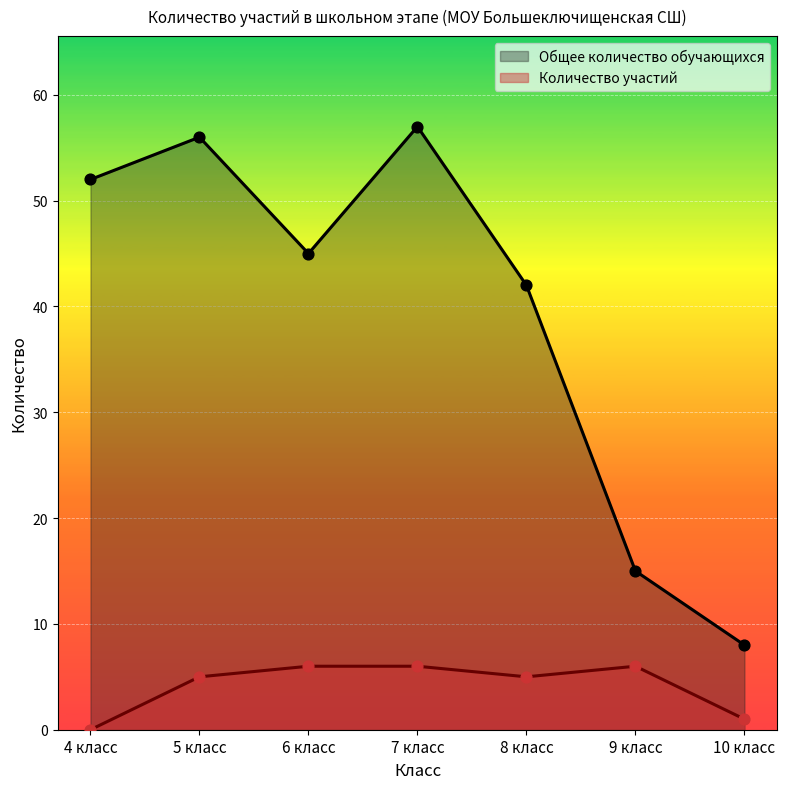

At how many categories does at least one series exceed 41?

5